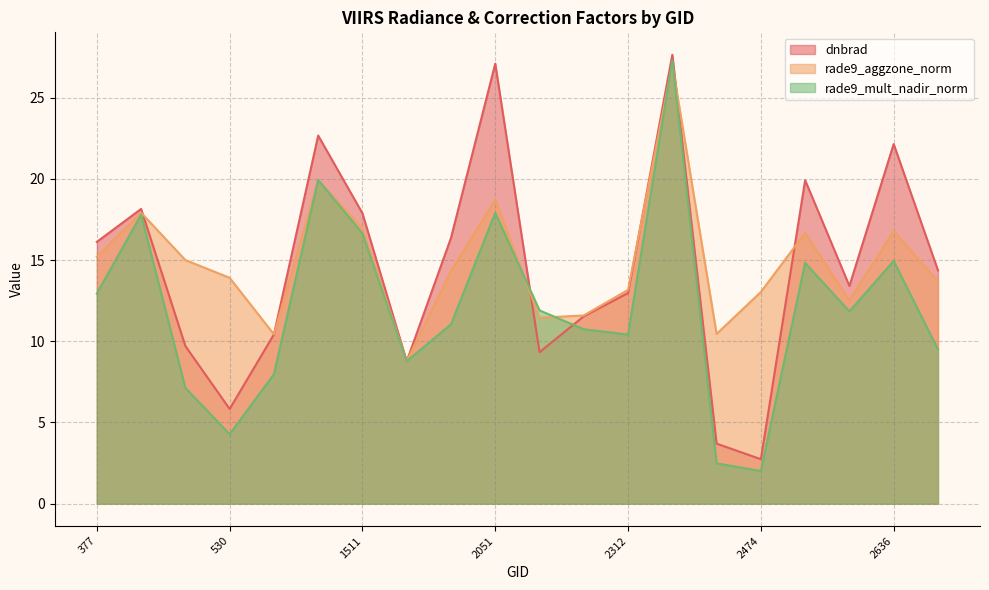

True or false: dnbrad has a value of 13.7 at 2636.

False